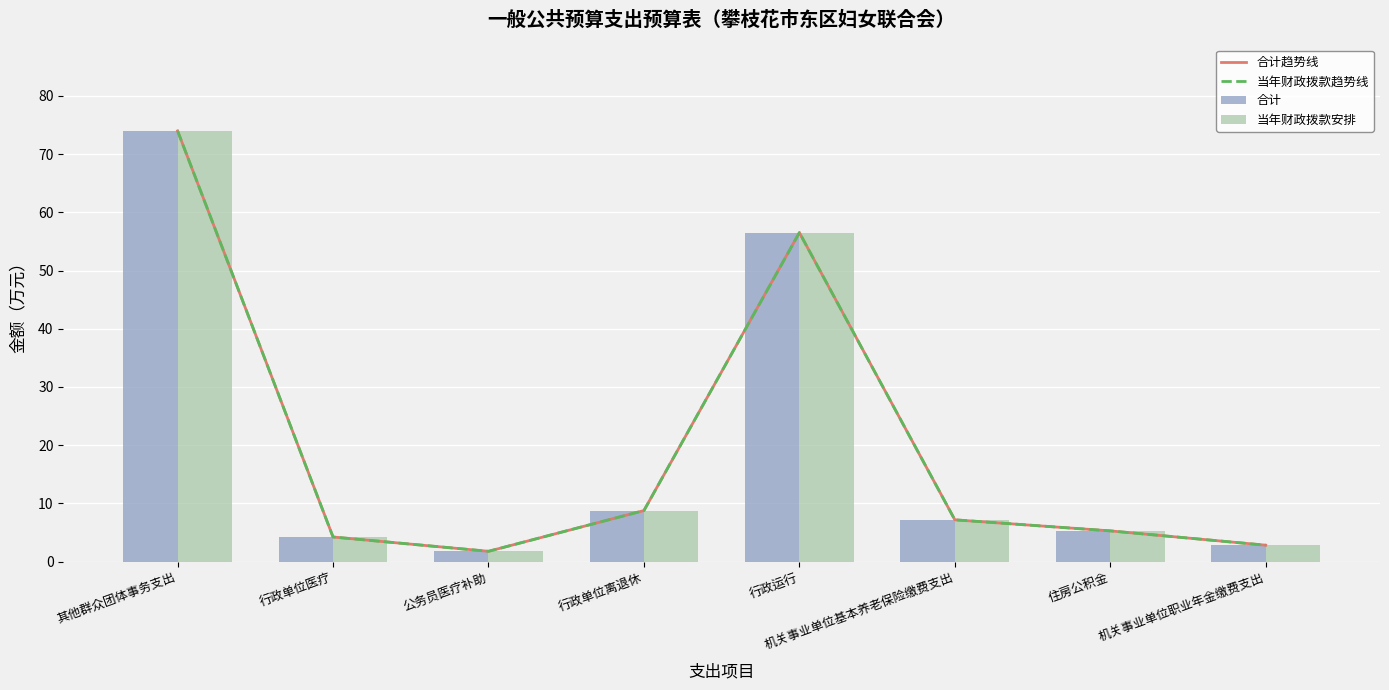

Between 其他群众团体事务支出 and 住房公积金, which series saw the biggest shift?

合计趋势线